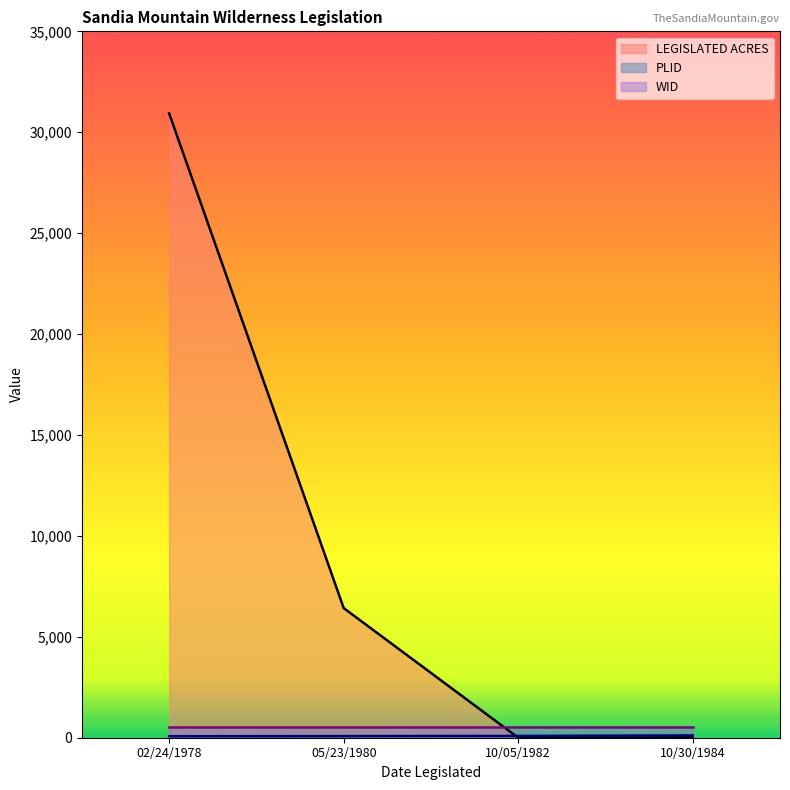

How many times do WID and LEGISLATED ACRES cross each other?

1